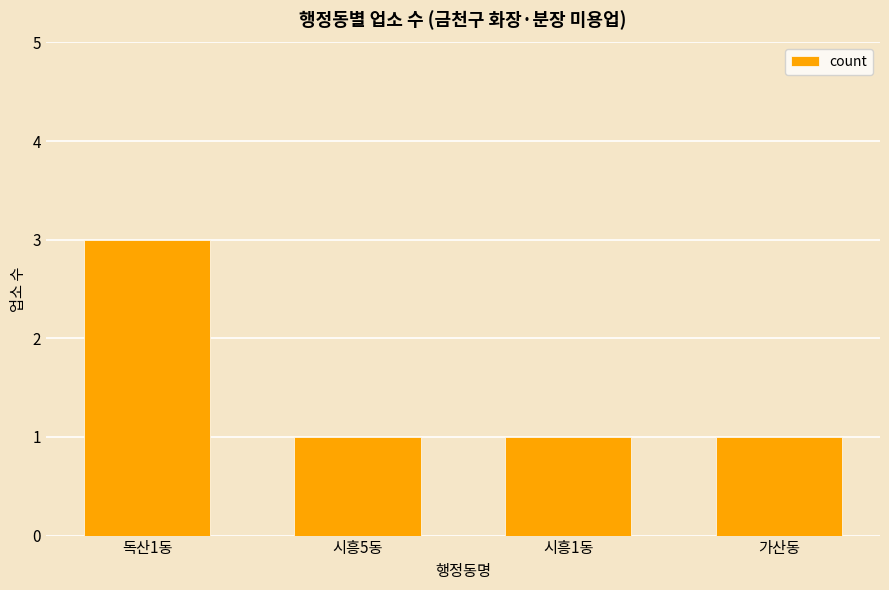

What is the label of the 1st bar from the left?

독산1동